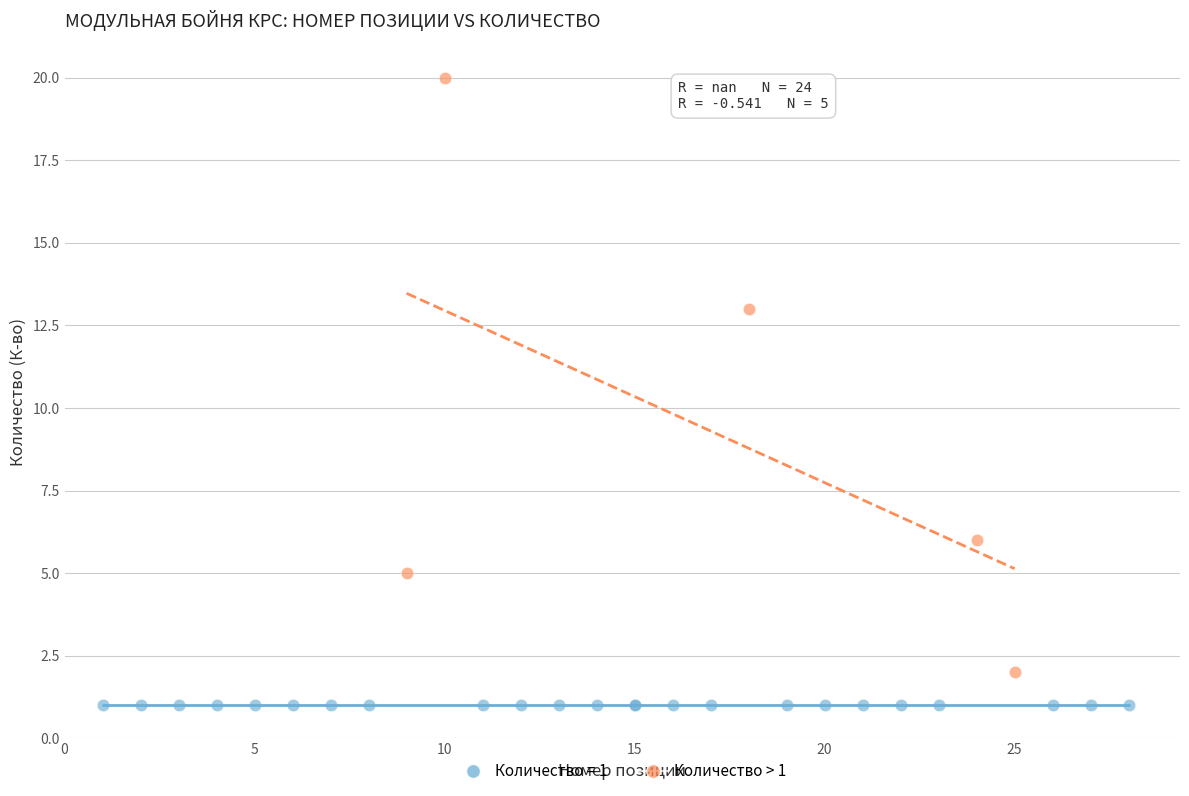

Which series contains the lowest Y value?

Количество = 1